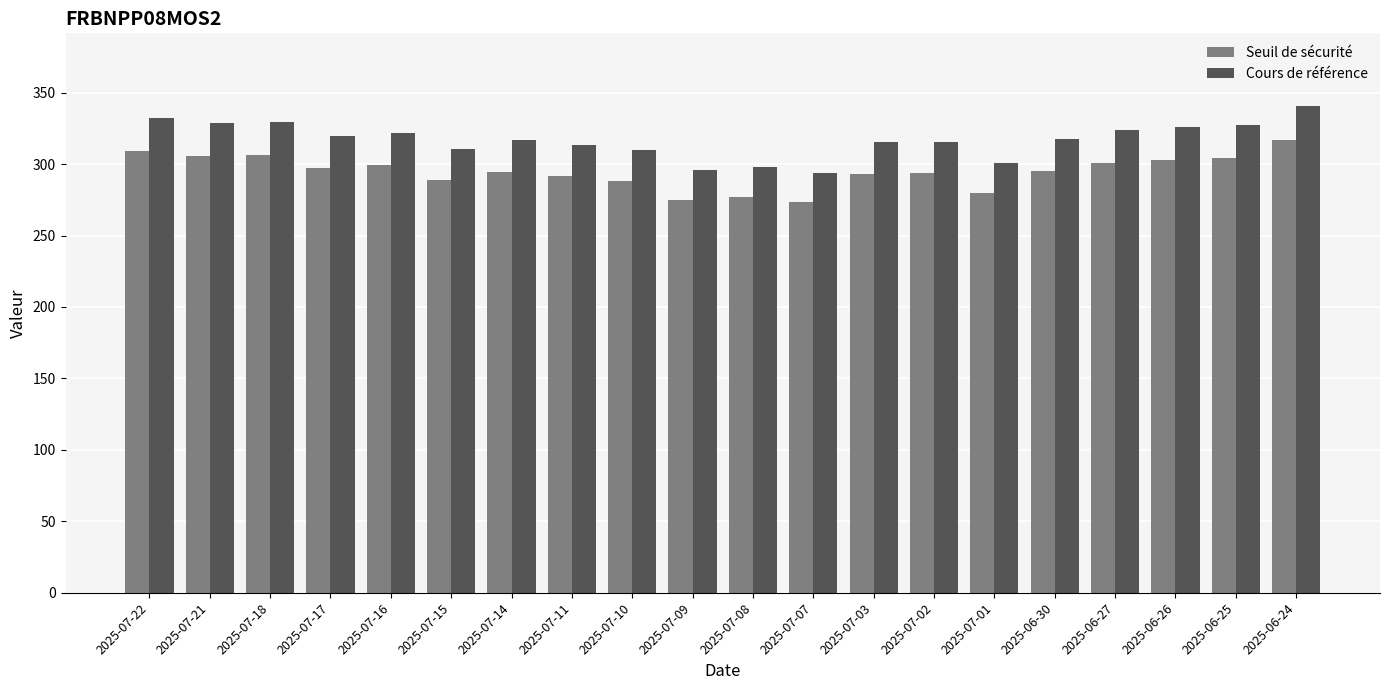

What is the difference between the maximum and minimum values in the Cours de référence series?

46.5